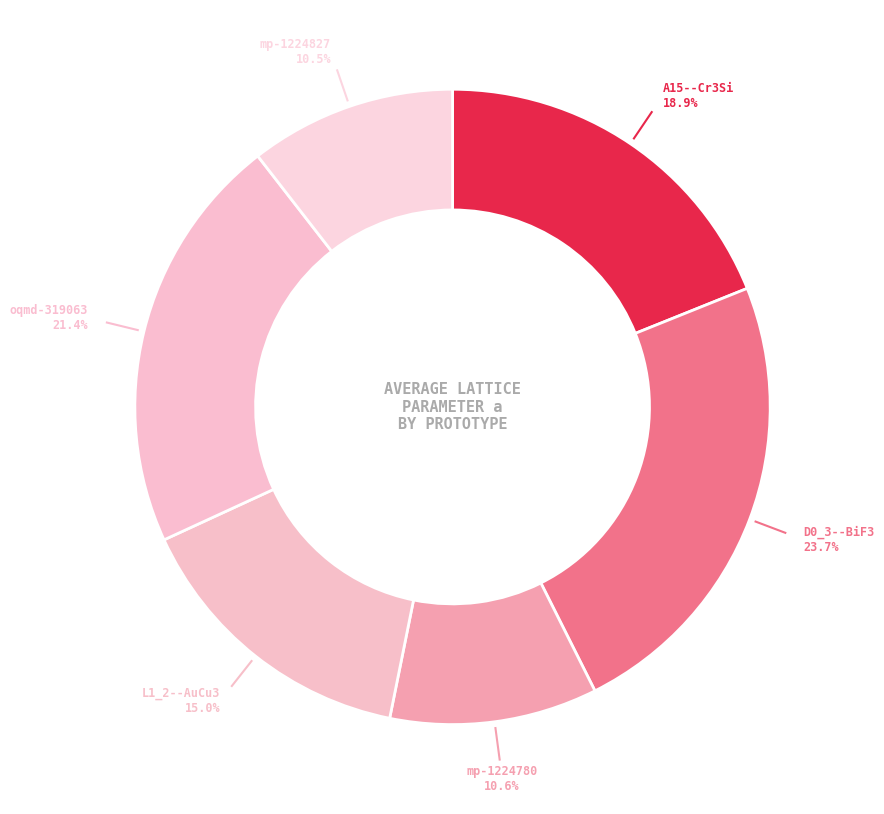

What is the largest slice in the pie chart?

D0_3--BiF3